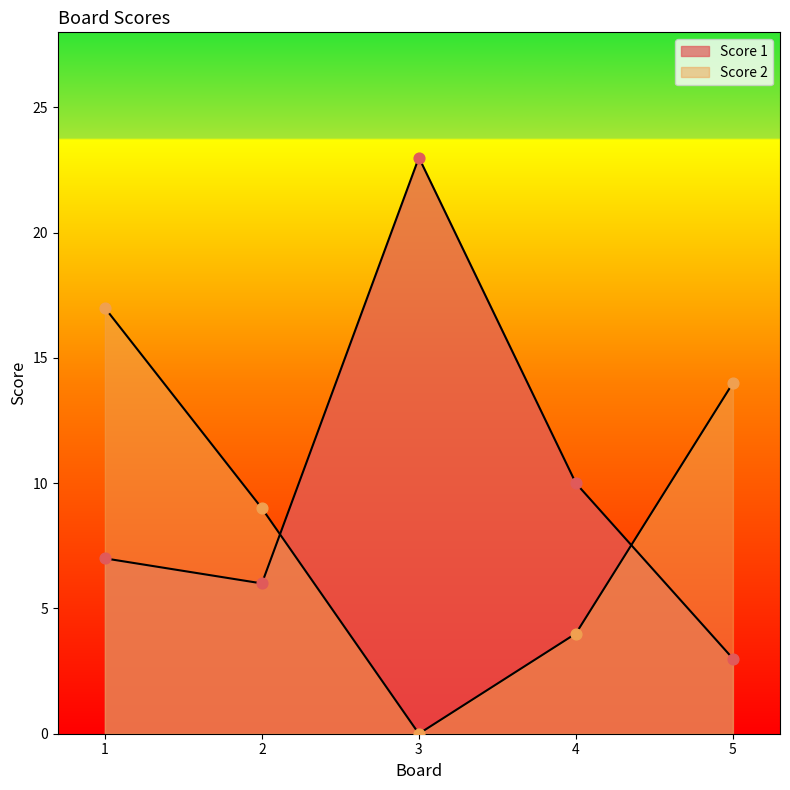

Which series has the largest Y range (max minus min)?

Score 1